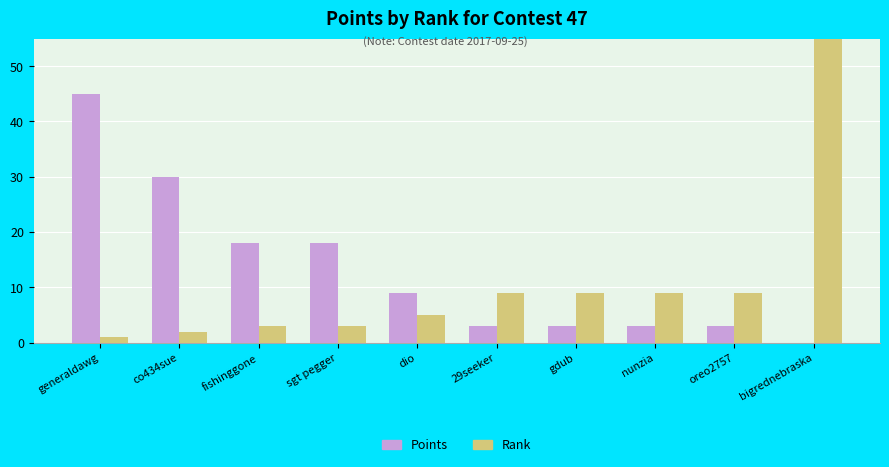

What is the label of the 3rd bar from the left?

fishinggone